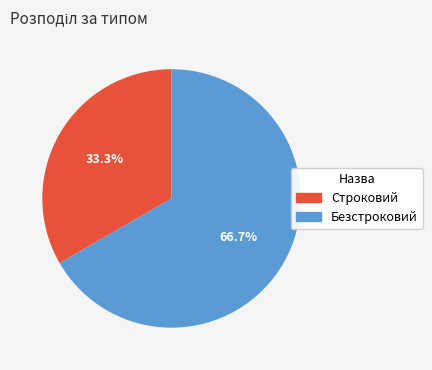

To the nearest percent, what percentage of the pie is Безстроковий?

67%